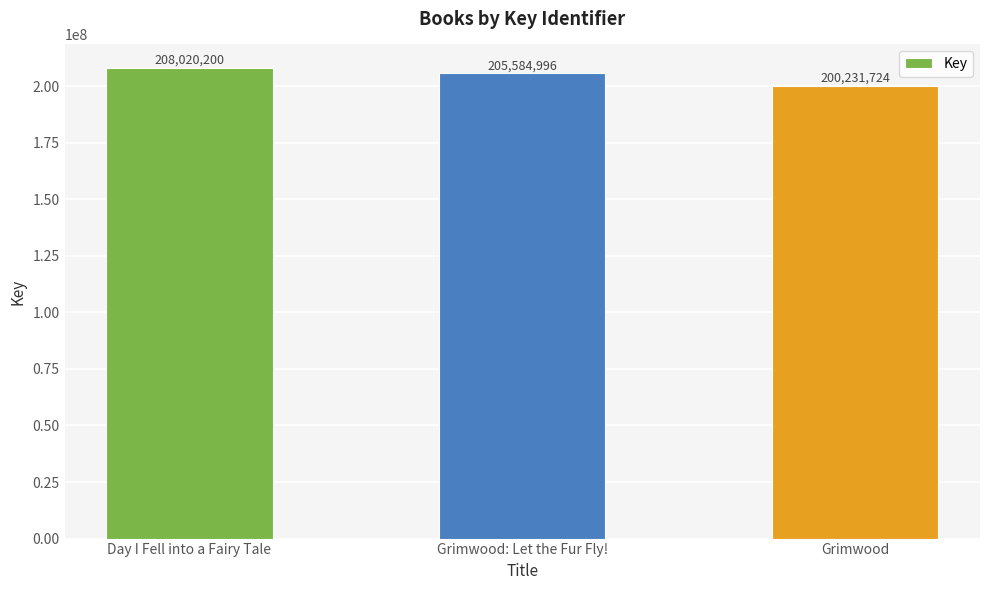

List the labels in order of value, largest first.

Day I Fell into a Fairy Tale, Grimwood: Let the Fur Fly!, Grimwood